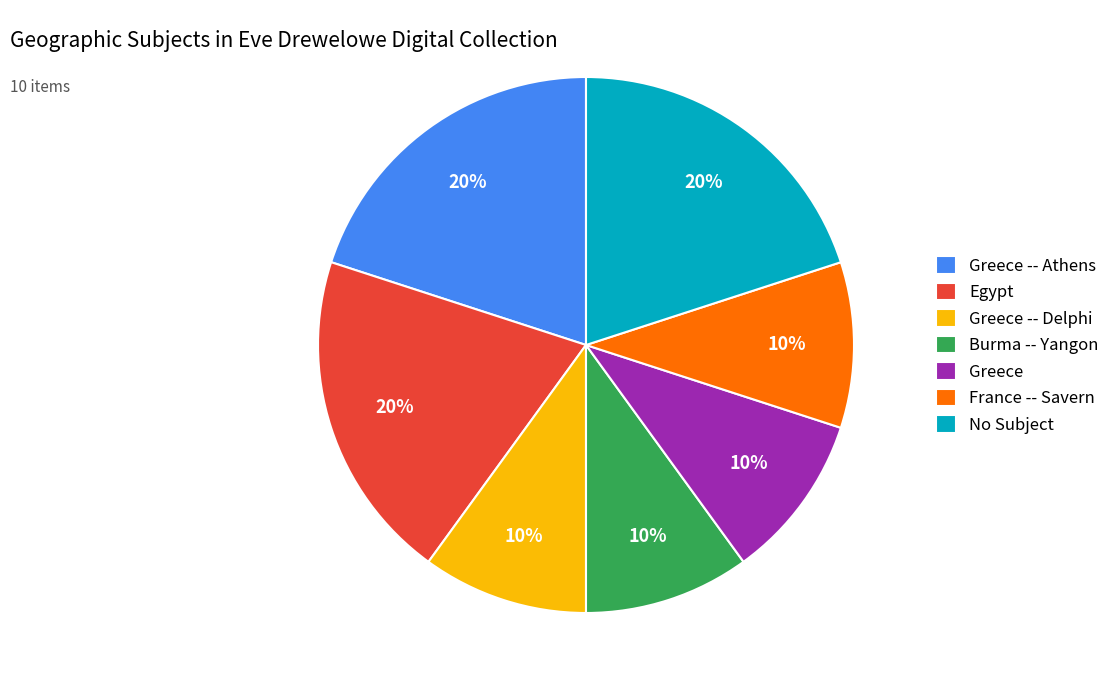

Is there a majority slice in this chart?

No